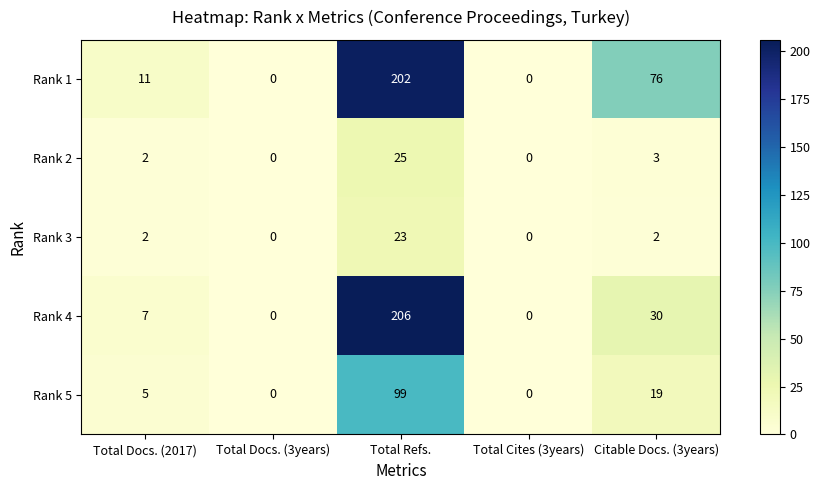

At which category is the sum across all series the highest?

Total Refs.